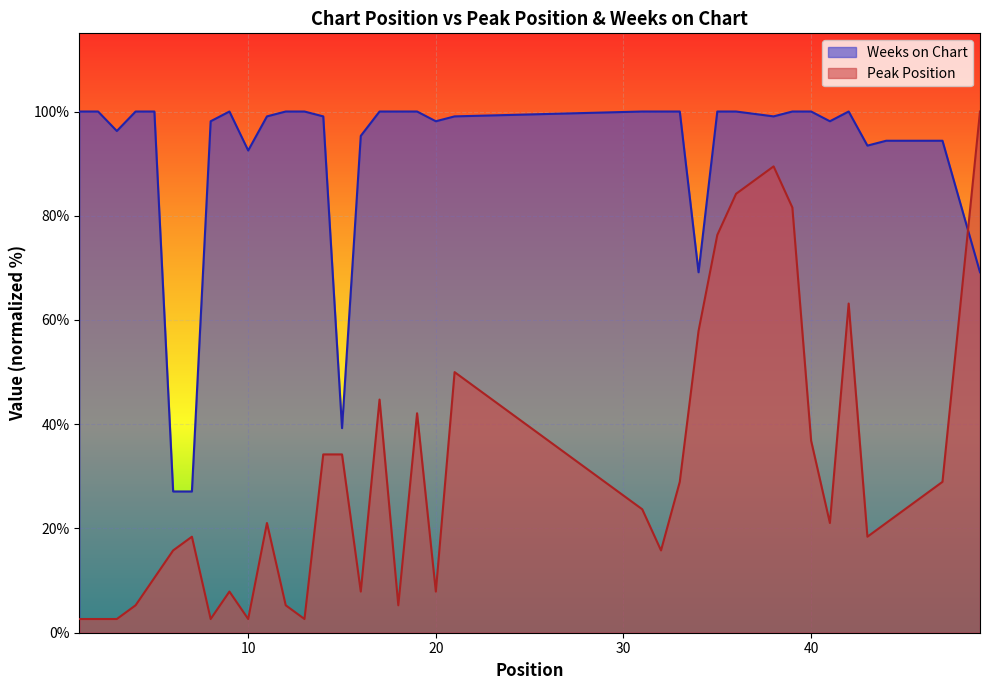

Which series has the widest spread of values?

Peak Position